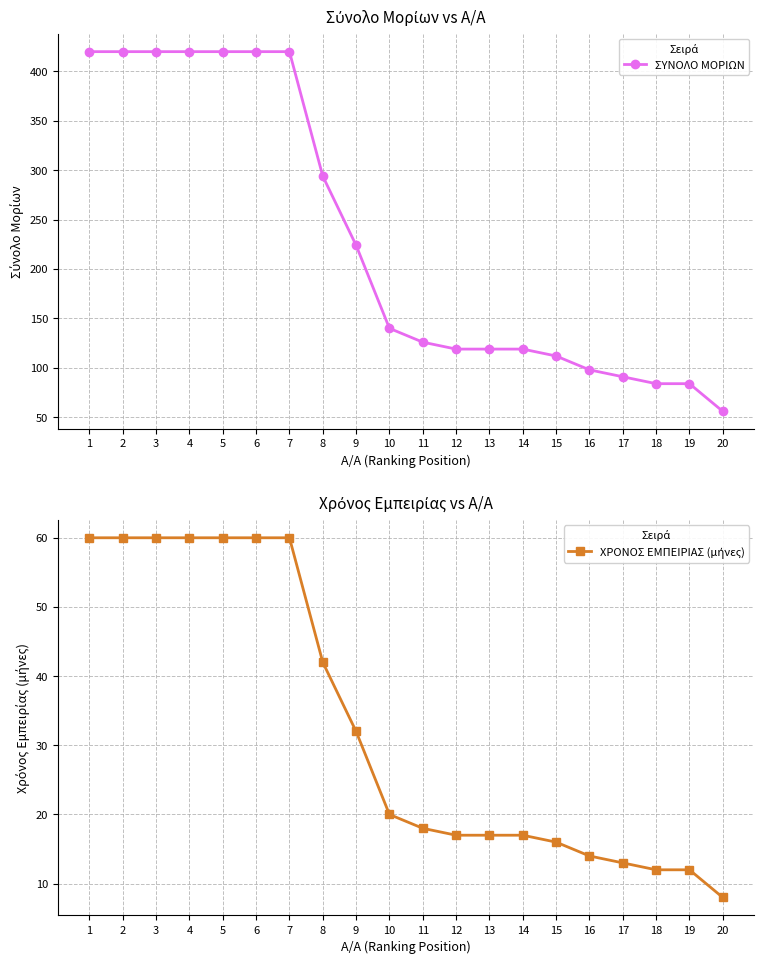

Where does the ΣΥΝΟΛΟ ΜΟΡΙΩΝ series first go above 140?

1